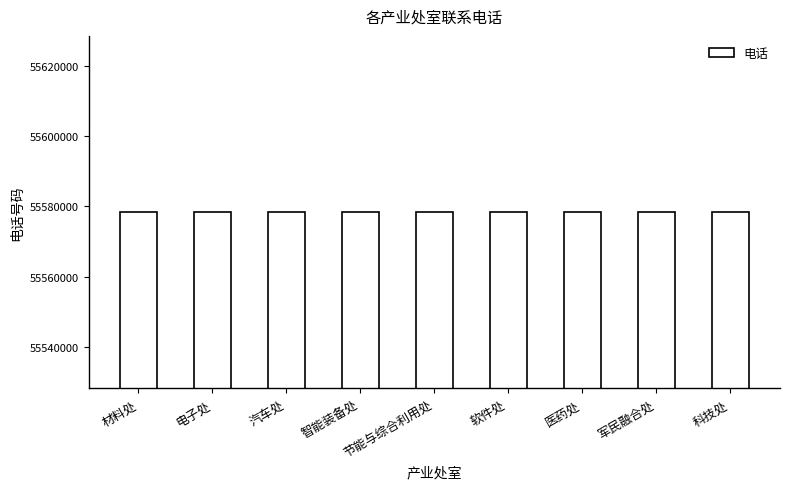

What is the label of the 2nd bar from the right?

军民融合处